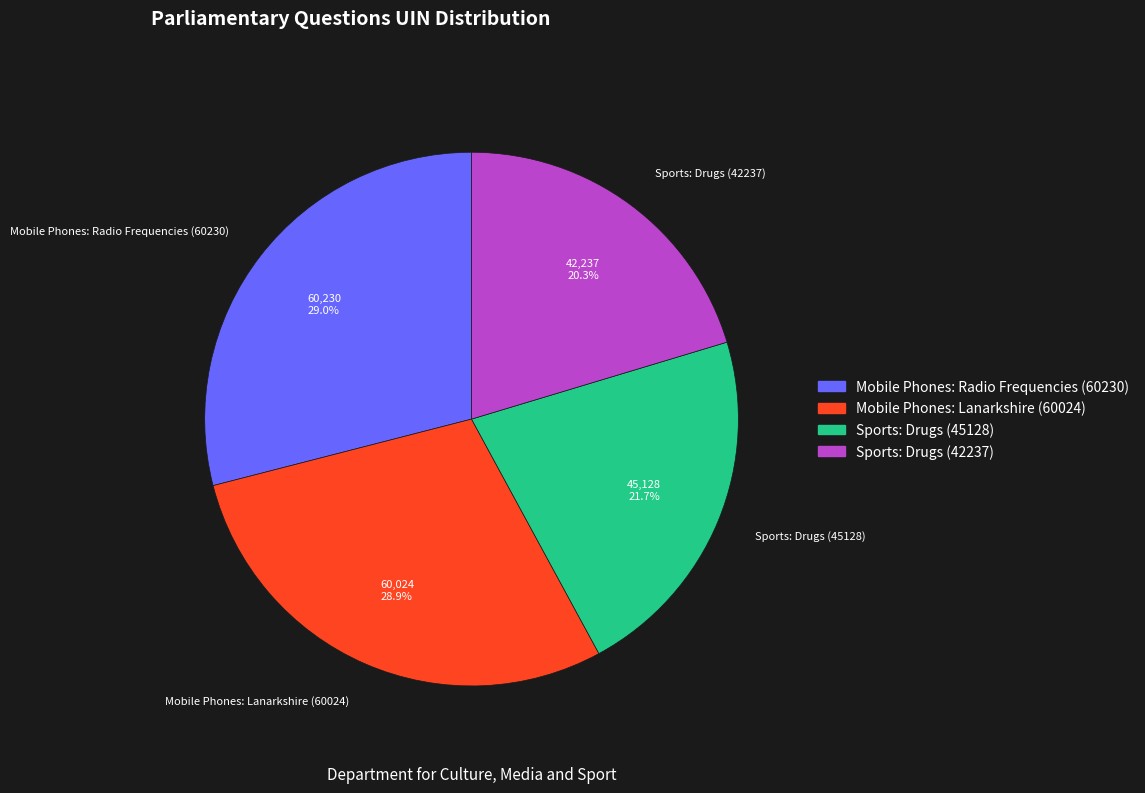

Which has a higher value, Sports: Drugs (45128) or Sports: Drugs (42237)?

Sports: Drugs (45128)